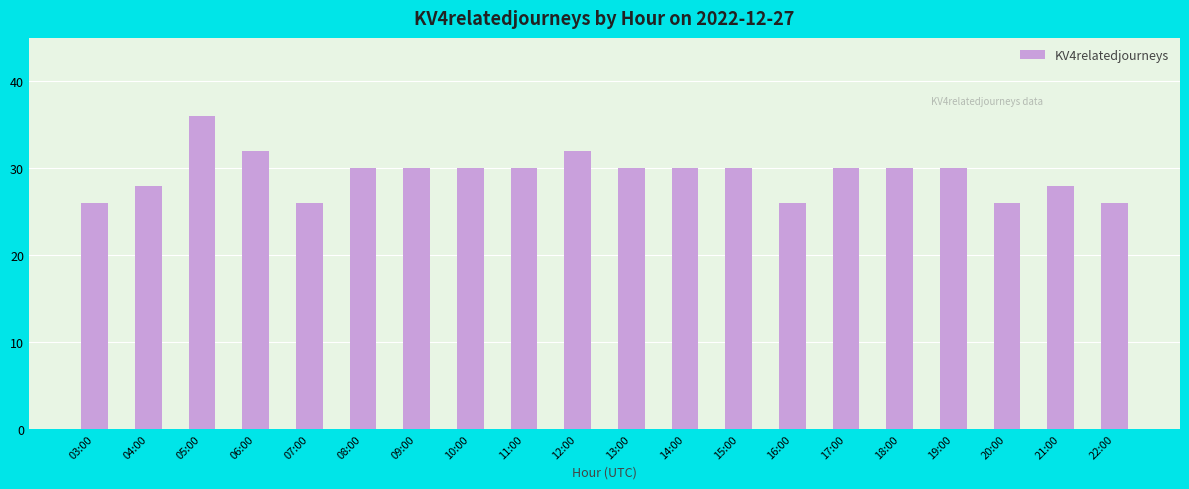

The chart shows a value of 30 at 11:00. True or false?

True